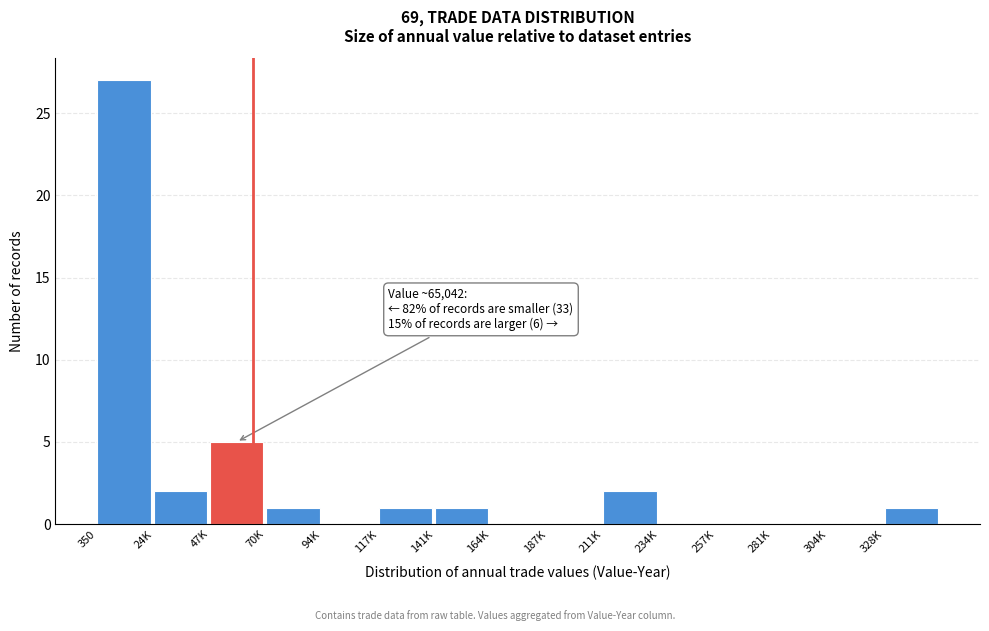

Reading left to right, transcribe all the data shown in this chart.

350=27	24K=2	47K=5	70K=1	94K=0	117K=1	141K=1	164K=0	187K=0	211K=2	234K=0	257K=0	281K=0	304K=0	328K=1